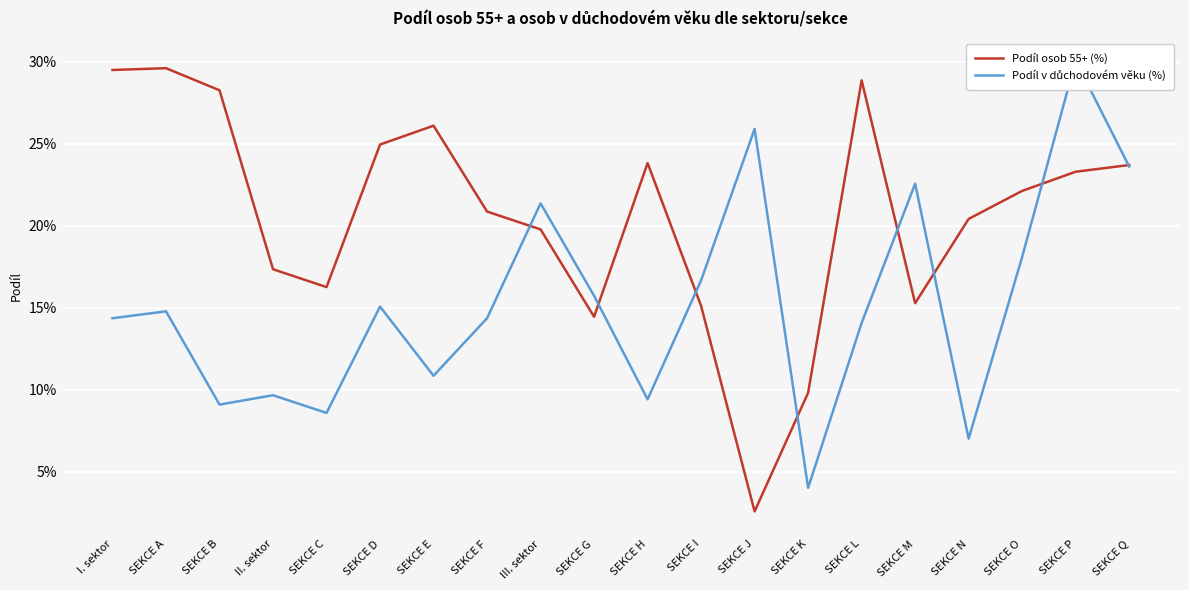

Is the value of Podíl v důchodovém věku (%) at II. sektor greater than the value of Podíl osob 55+ (%) at SEKCE N?

No